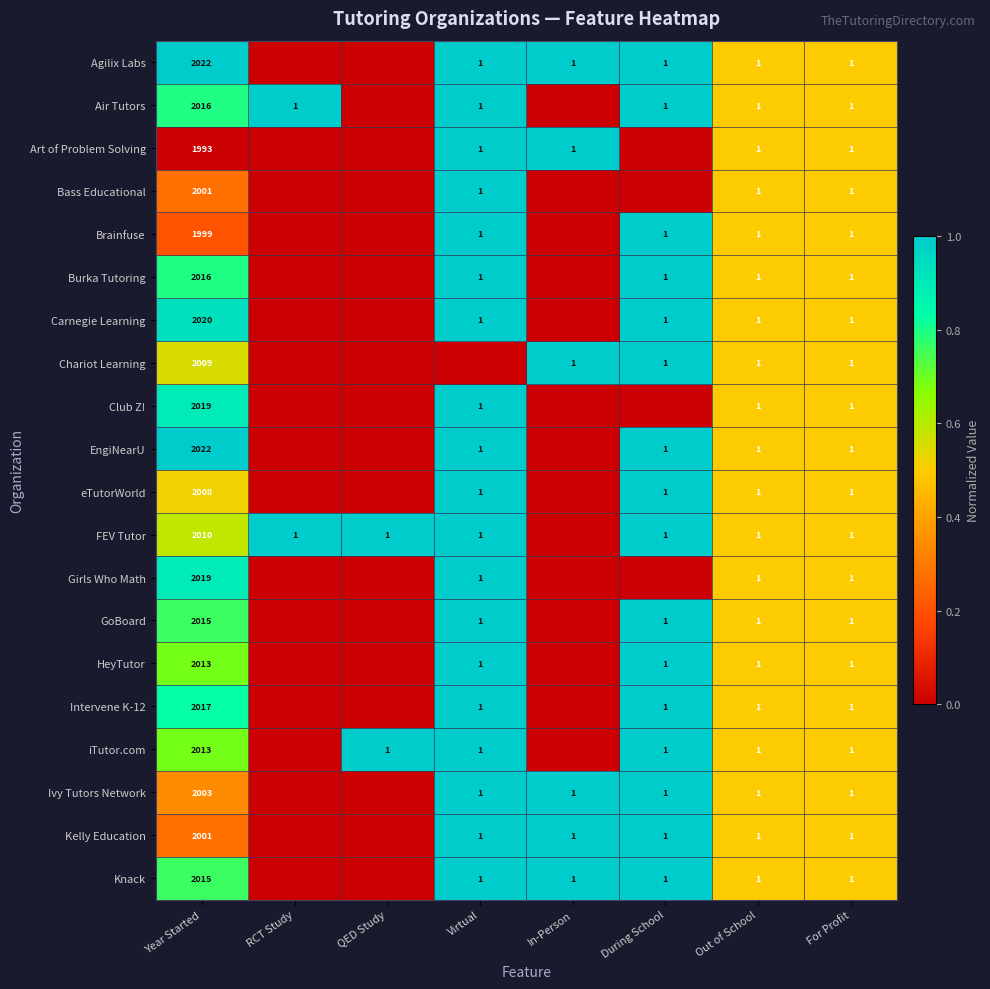

What is the total value across all series at Out of School?

20